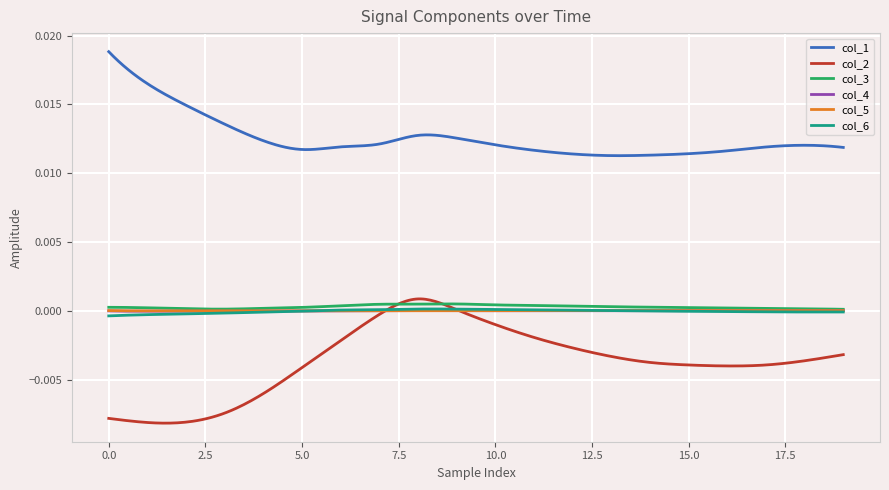

Which series has the largest total across all categories?

col_1